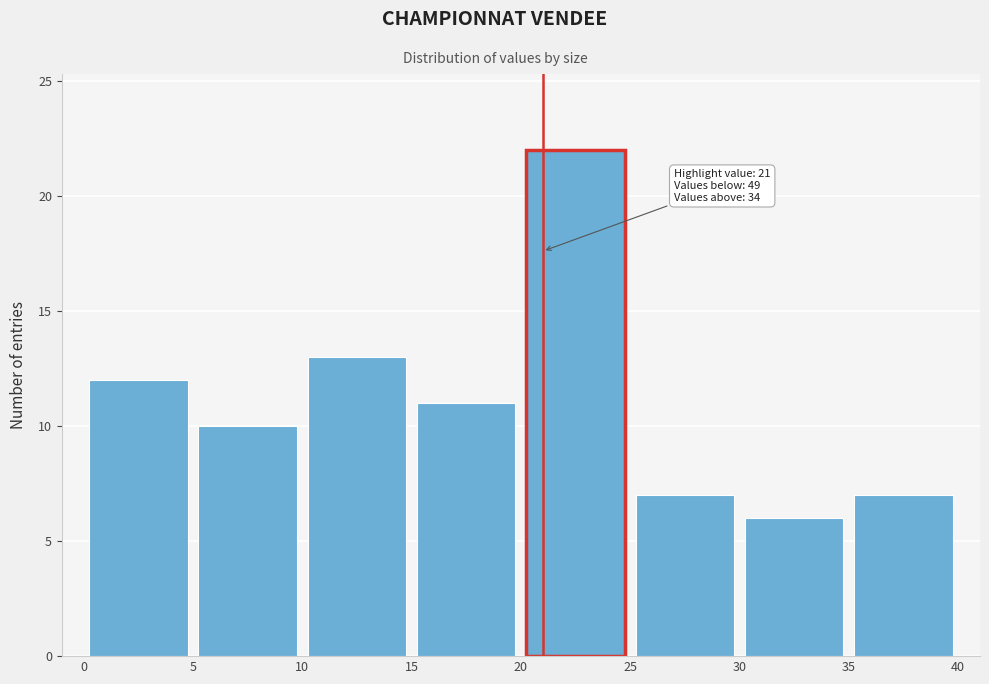

Which range on the x-axis has the tallest bar?

20 to 25